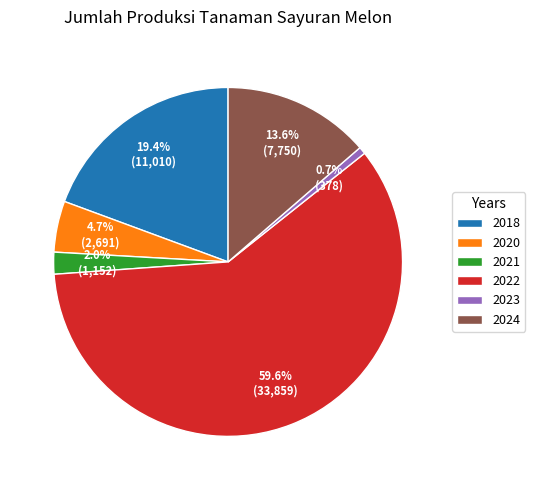

What is the ratio of the value at 2020 to the value at 2022?

0.1